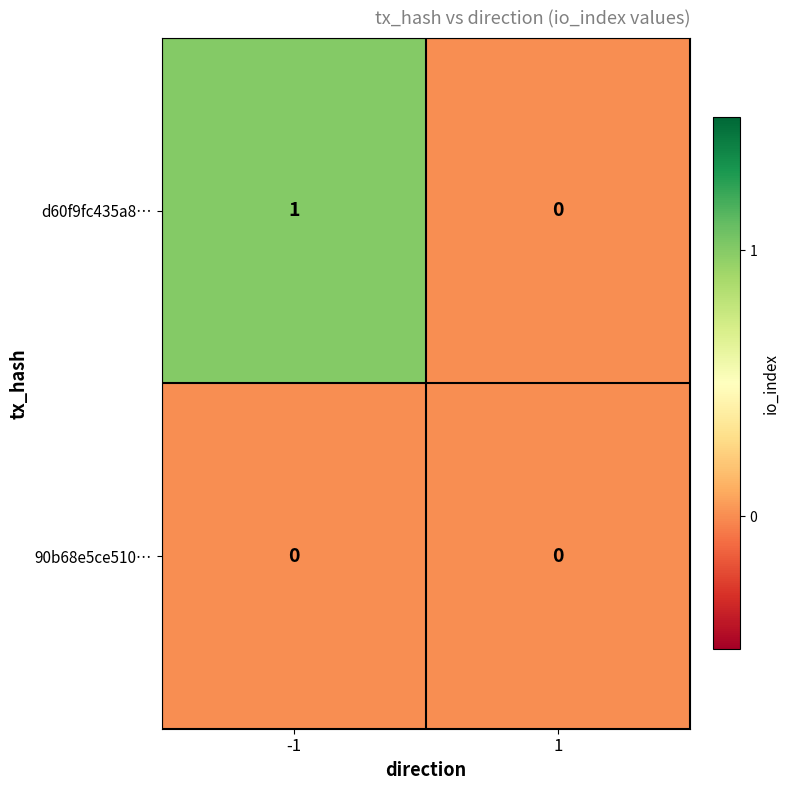

Reading right to left, what are all the values shown in this chart?

d60f9fc435a8…: 0	1
90b68e5ce510…: 0	0